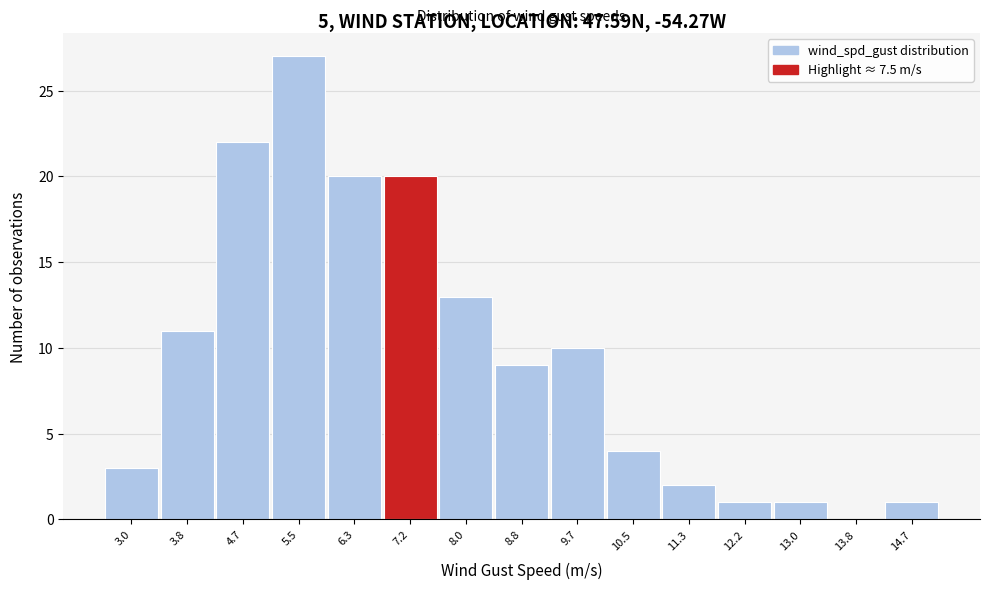

Reading left to right, list all the values displayed in this chart.

3.0=3	3.8=11	4.7=22	5.5=27	6.3=20	7.2=20	8.0=13	8.8=9	9.7=10	10.5=4	11.3=2	12.2=1	13.0=1	13.8=0	14.7=1